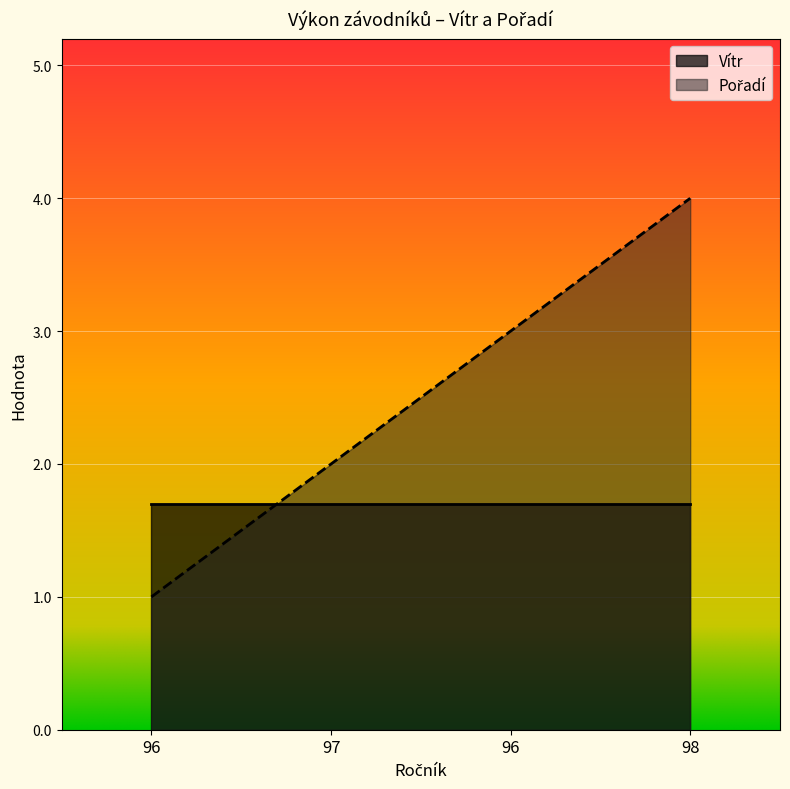

Where does the data first go above 3?

98